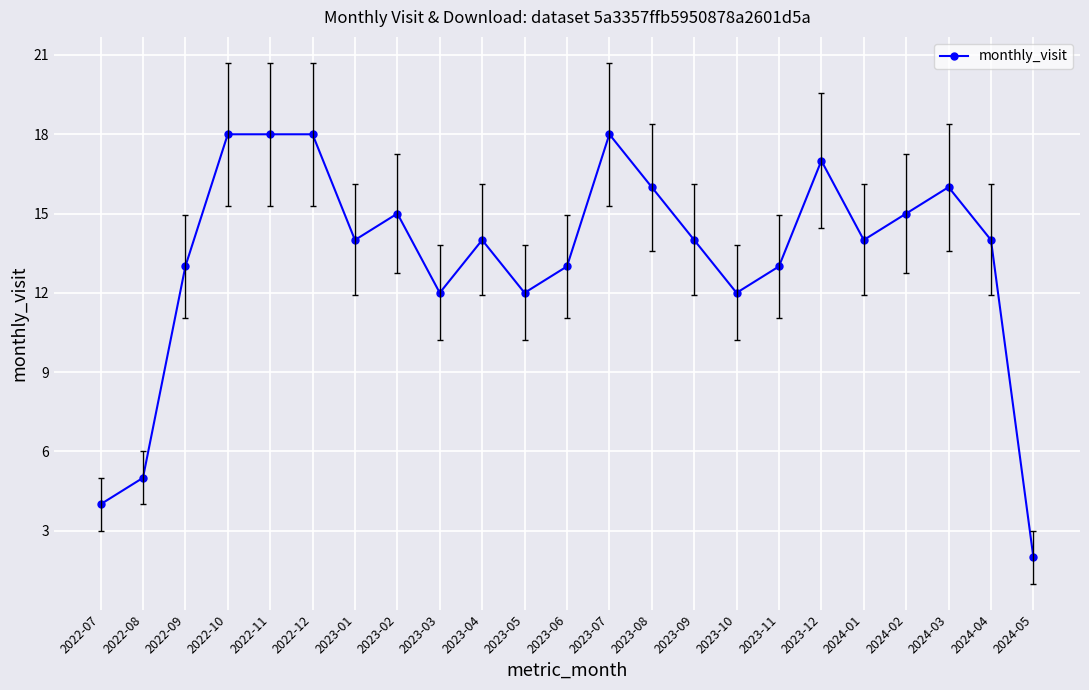

The value at 2022-09 is 13. True or false?

True